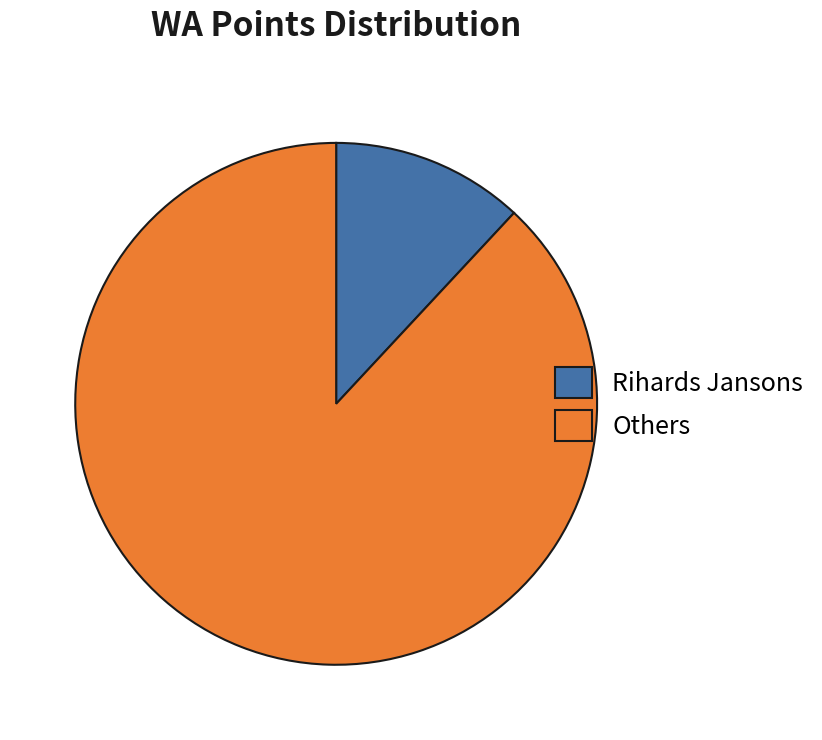

Is it true that Others is 88% of the pie?

True